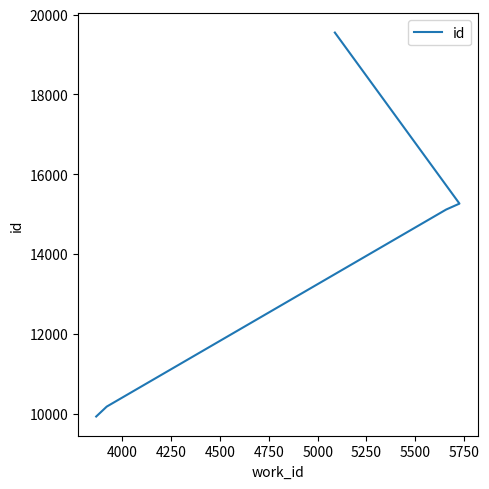

What is the difference between the maximum and minimum values?

9625